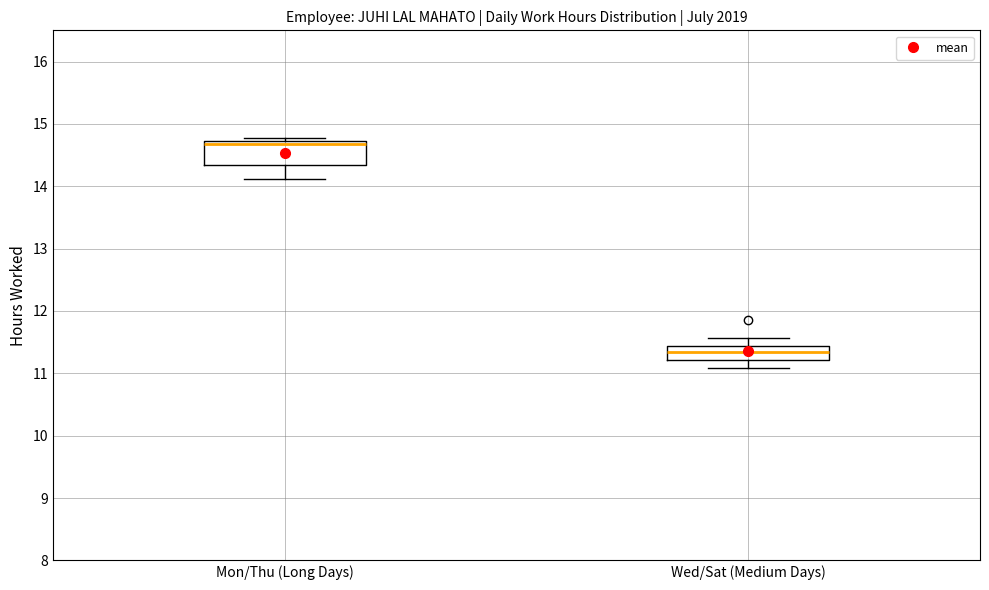

Comparing the boxes themselves (not the whiskers), which one is the tallest?

Mon/Thu (Long Days)